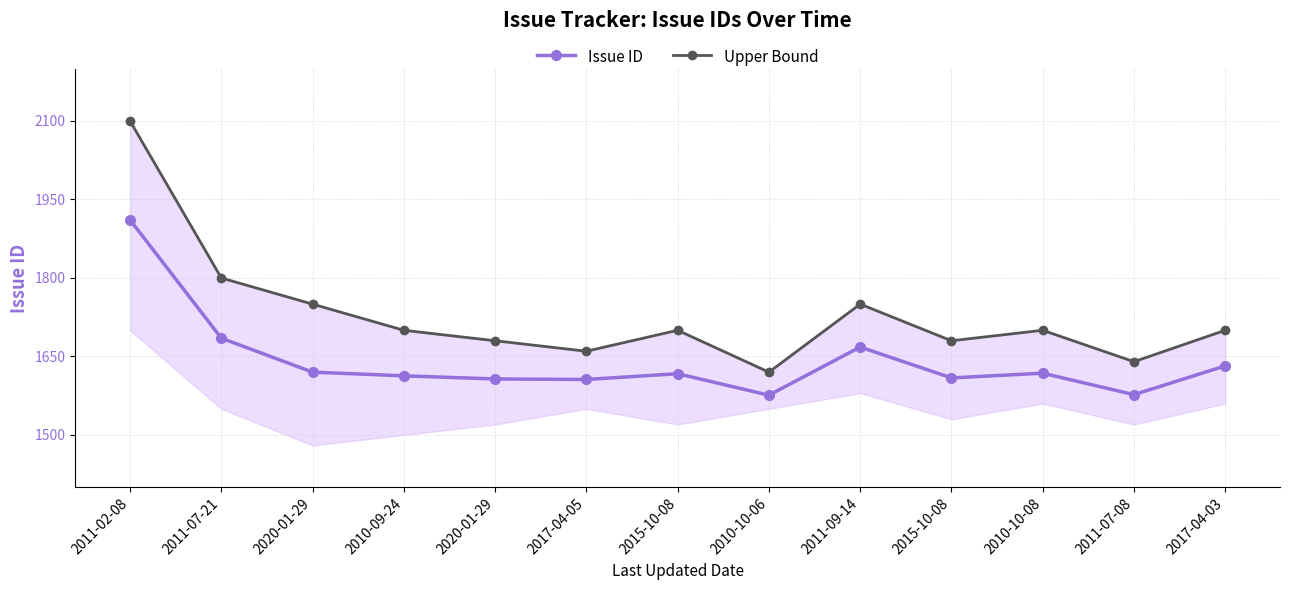

Rank the series by their average value, from lowest to highest.

Issue ID, Upper Bound